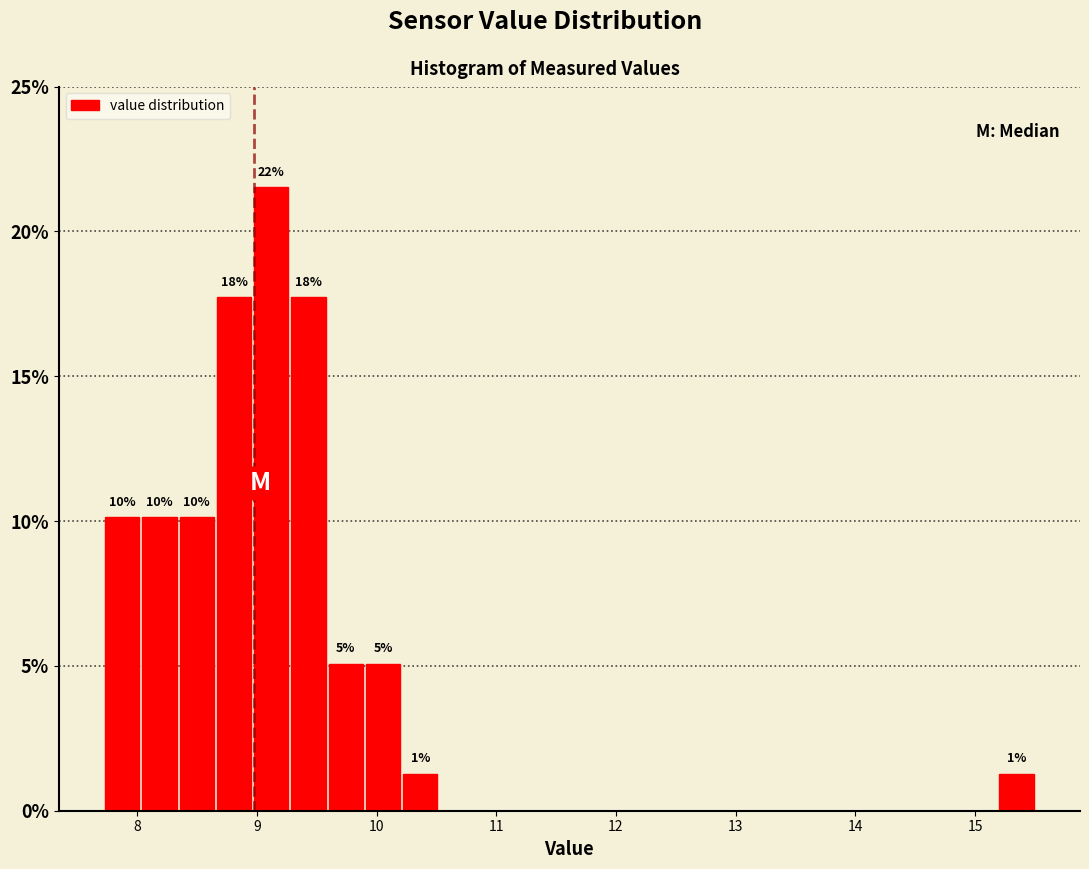

Read against the x-axis, roughly where is the centre of the tallest bar?

9.1